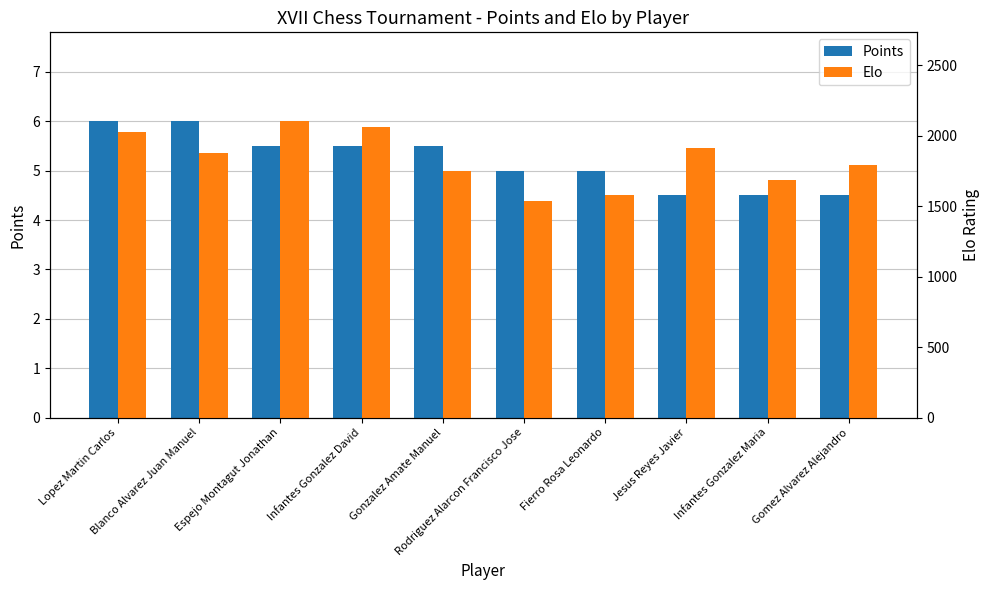

What is the label of the 9th bar from the right?

Blanco Alvarez Juan Manuel